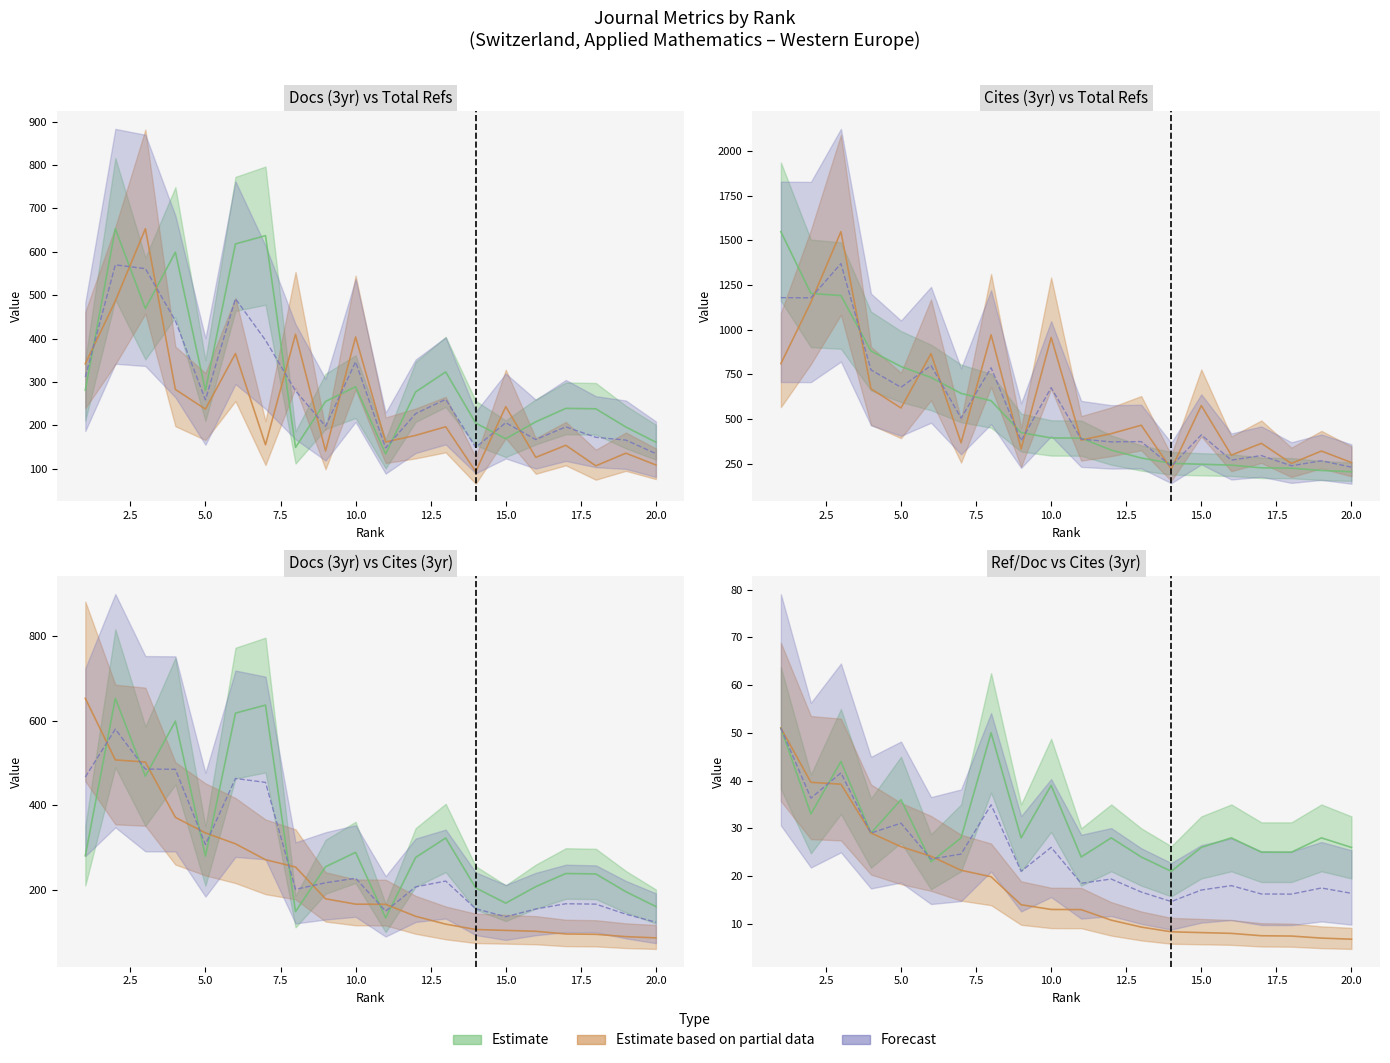

How many data points in Total Cites (3years) are less than 395?

10